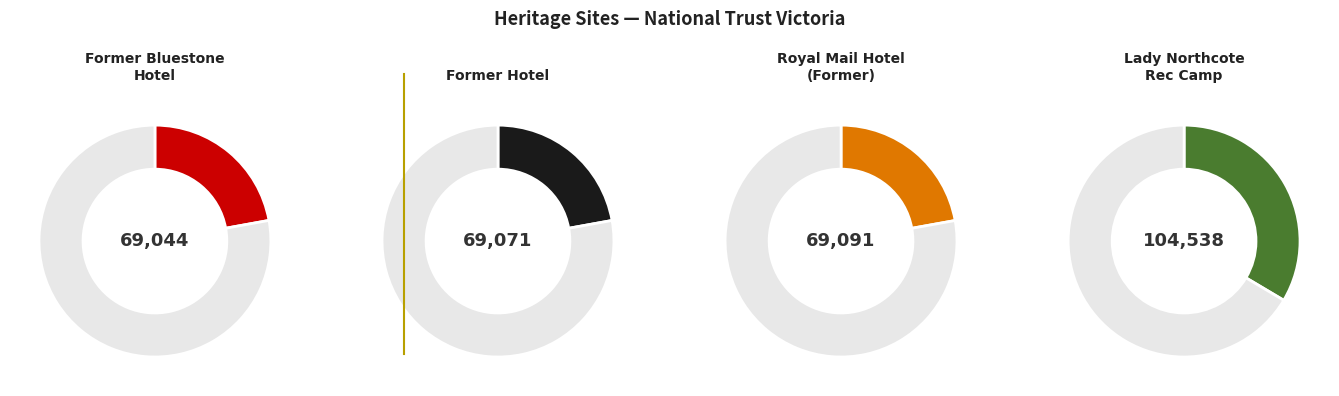

Rank the categories by value from lowest to highest.

Former Bluestone Hotel & Changing Stables, Former Hotel, Royal Mail Hotel (Former), Lady Northcote Recreation Camp